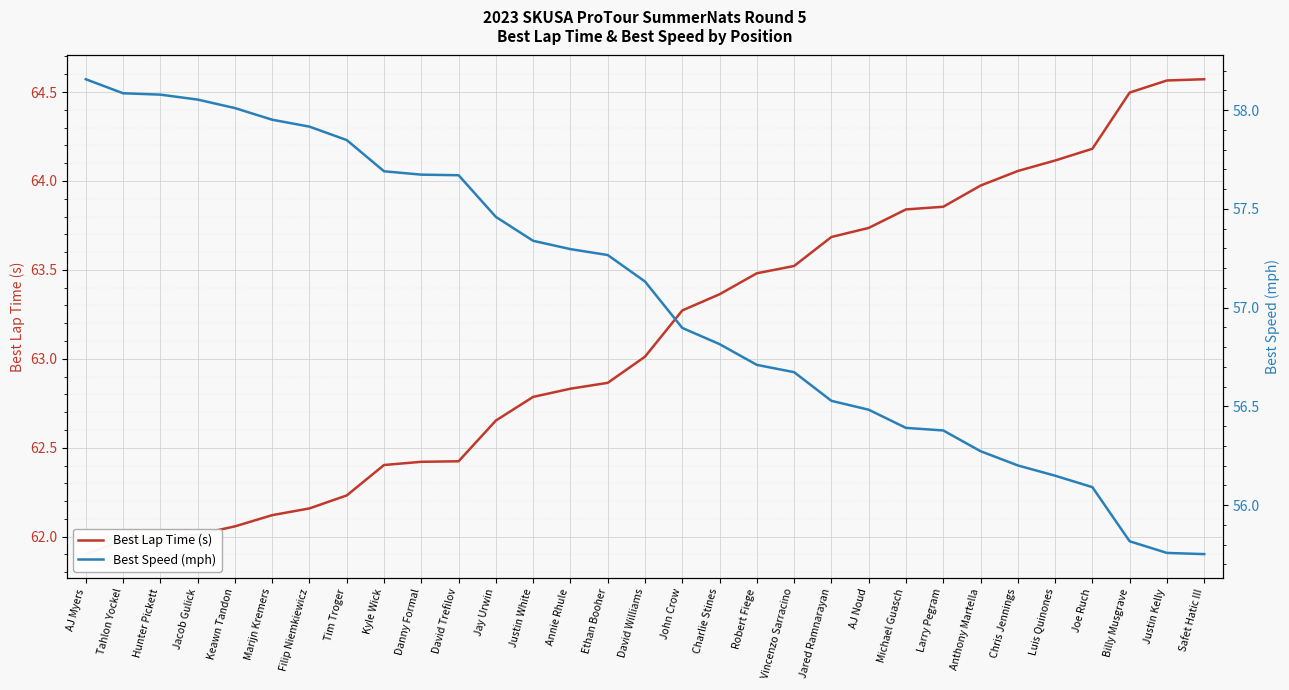

The Best Speed (mph) series shows 56.2 at Chris Jennings. True or false?

True